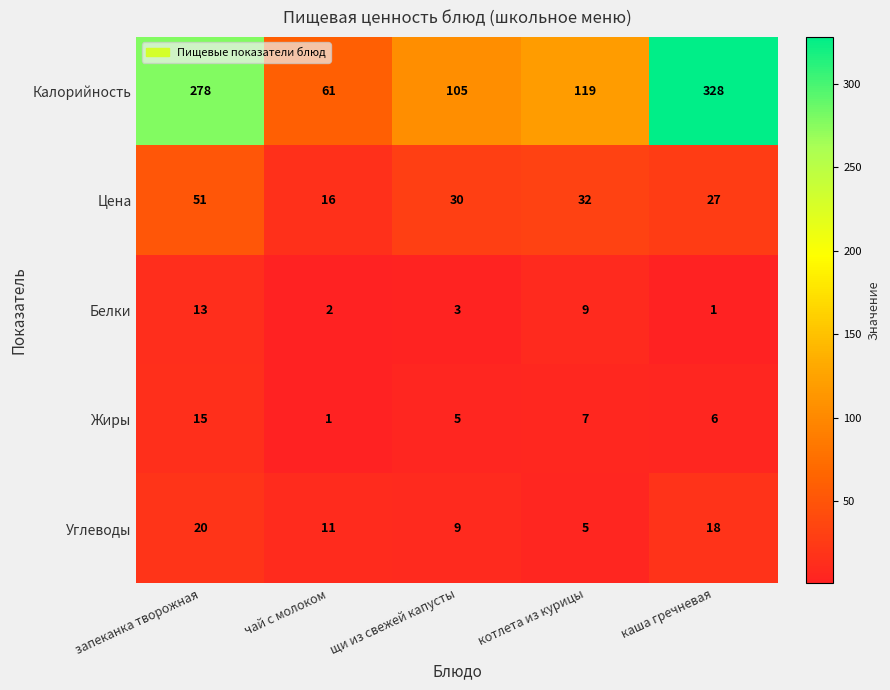

What is the difference between the maximum and minimum values in the Белки series?

12